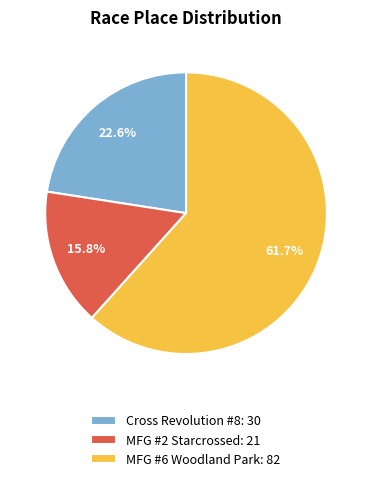

Rank the categories by value from lowest to highest.

MFG #2 Starcrossed: 21, Cross Revolution #8: 30, MFG #6 Woodland Park: 82